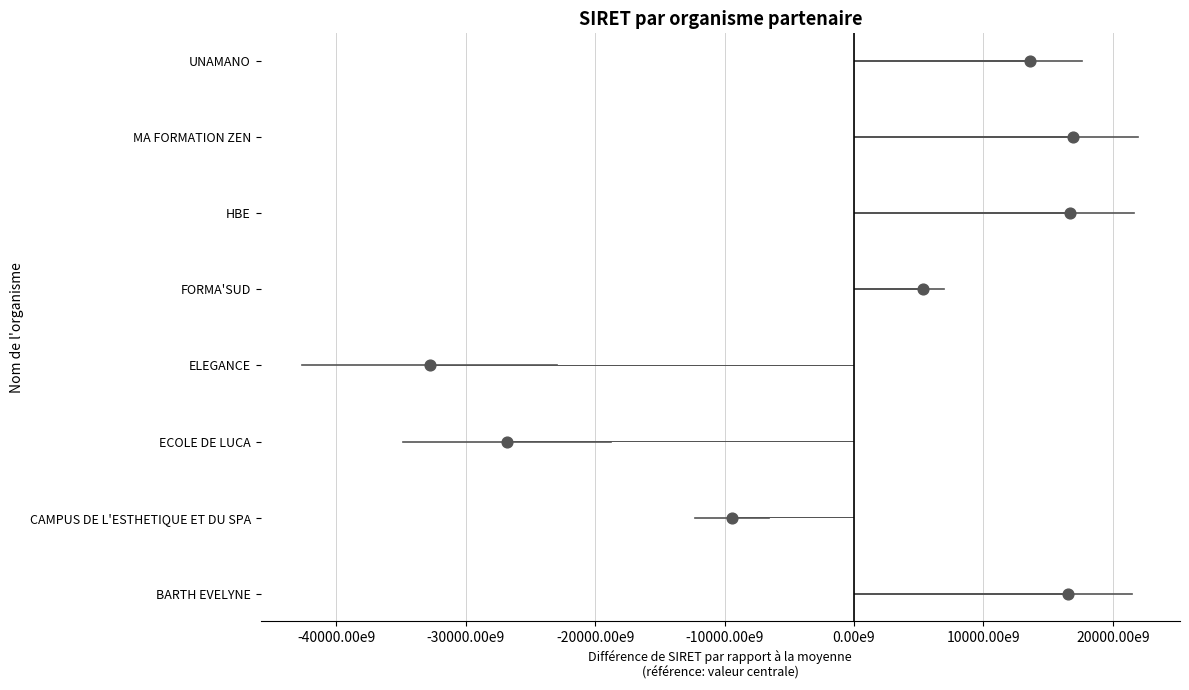

Is the value of SIRET at 20000.00e9 greater than the value of SIRET (points) at -40000.00e9?

Yes